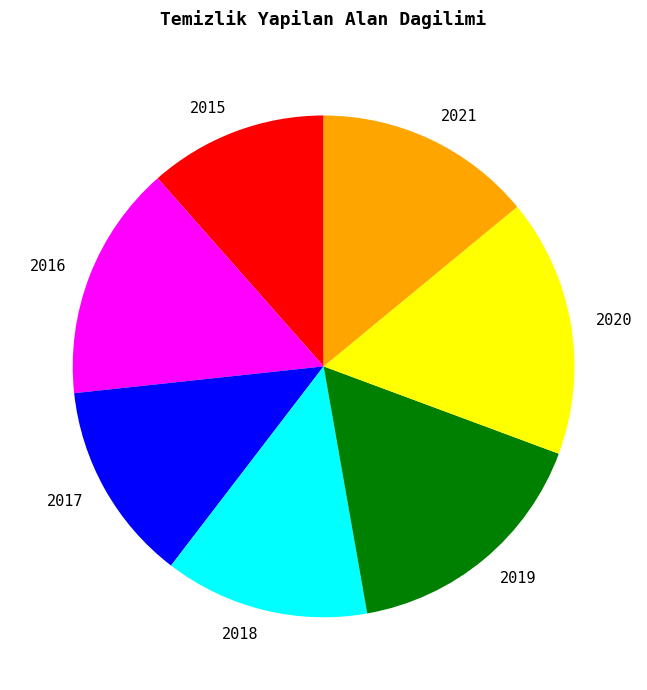

What is the ratio of the value at 2018 to the value at 2016?

0.9